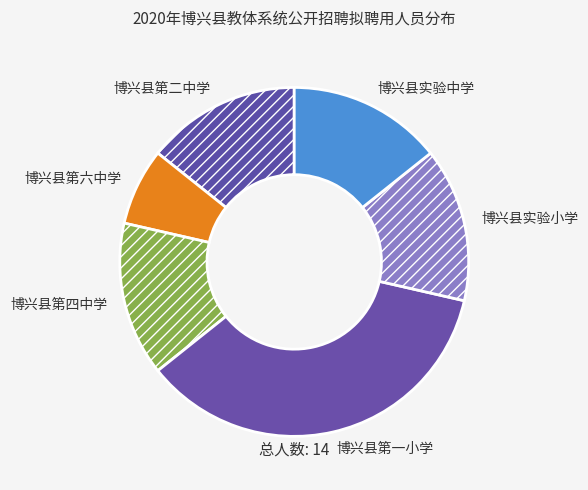

Do 博兴县实验中学 and 博兴县实验小学 together represent more than half of the pie?

No